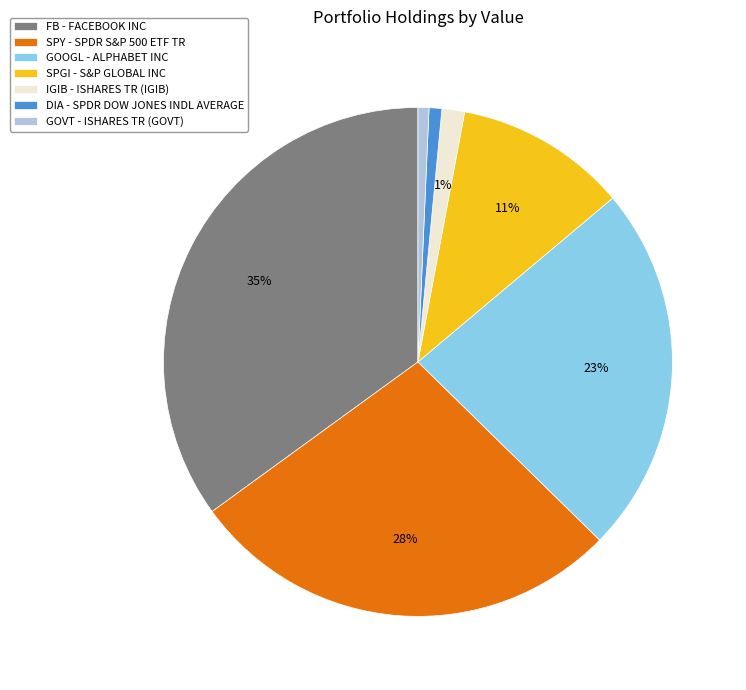

Count the number of slices in the pie.

7